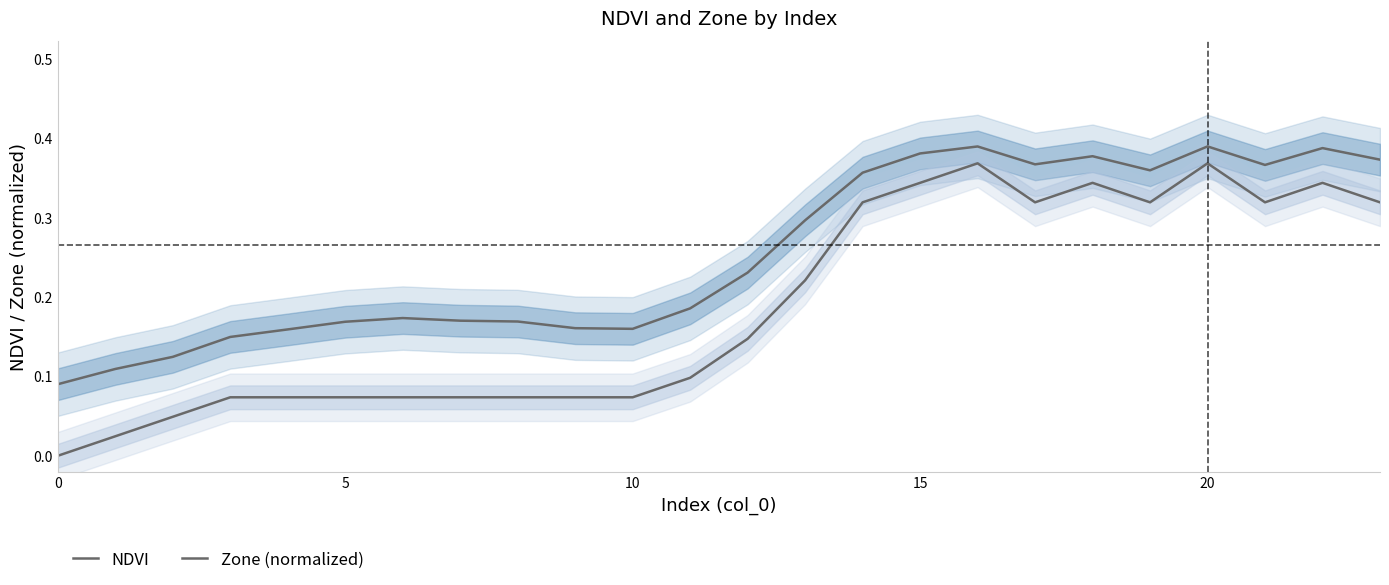

What is the average value of the Zone (normalized) series?

0.2